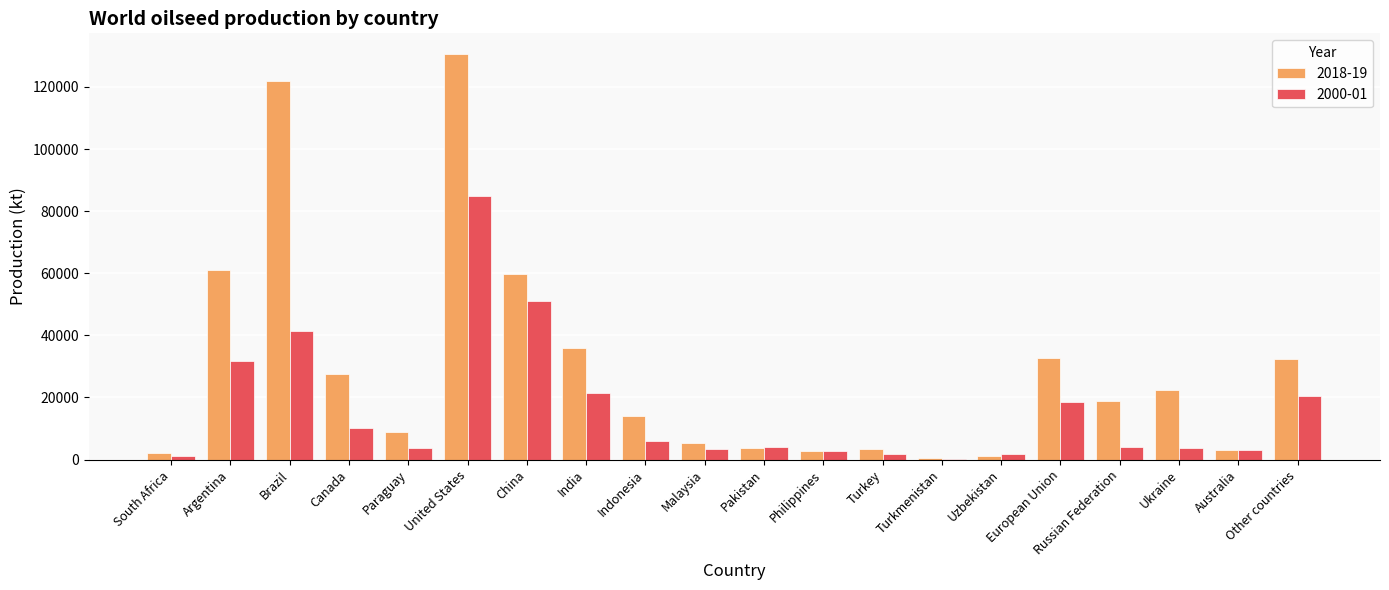

What is the sum of all 2018-19 values?

587753.5